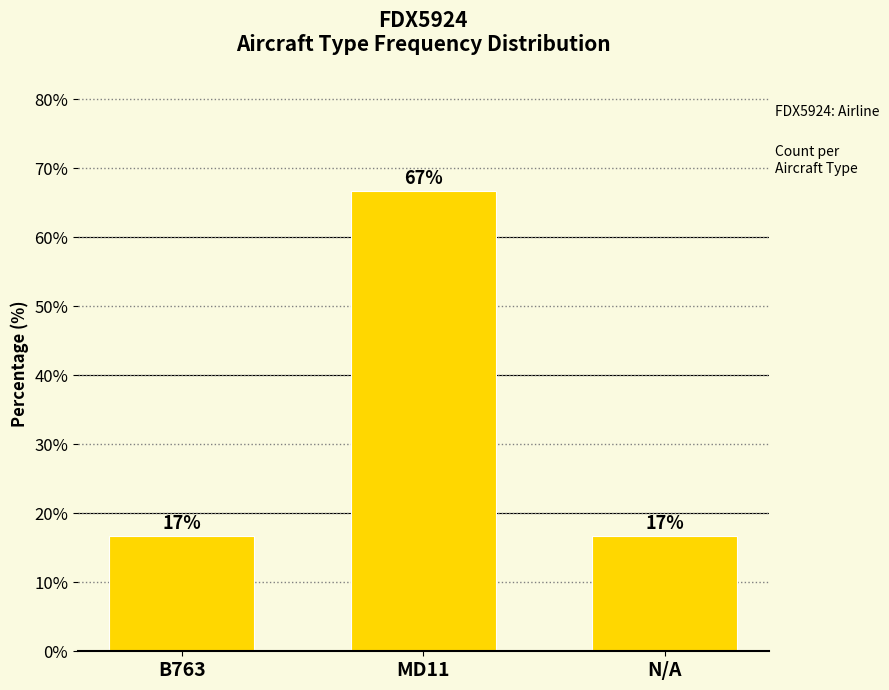

What is the greatest value displayed?

66.7